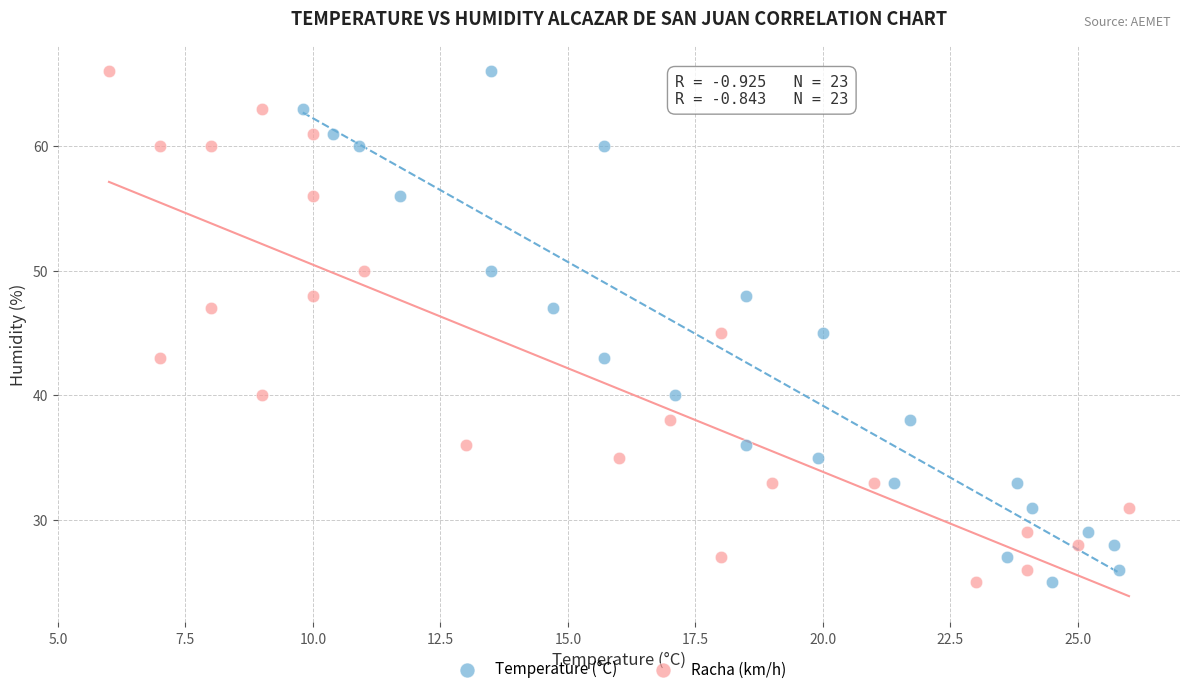

What are all the series names shown in the legend?

Temperature (°C), Racha (km/h)